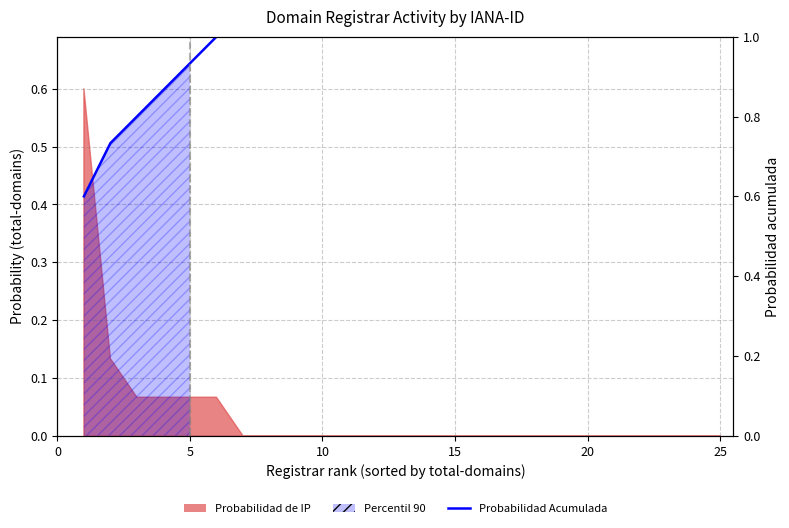

The chart shows a value of 1.0 at 25. True or false?

True